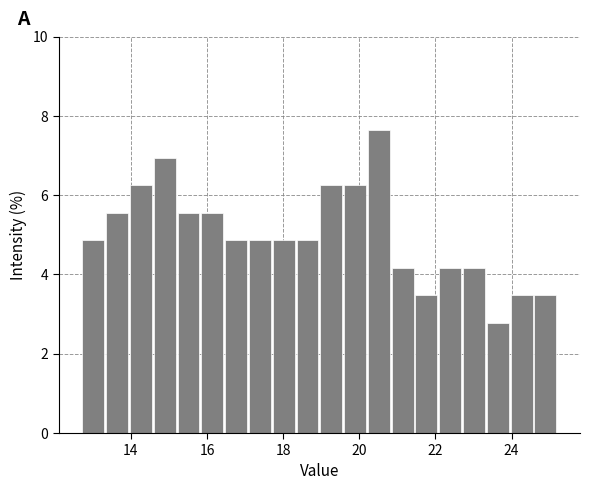

Around what value on the x-axis is the tallest bar? Give the approximate position of its centre, as read against the axis.

20.6